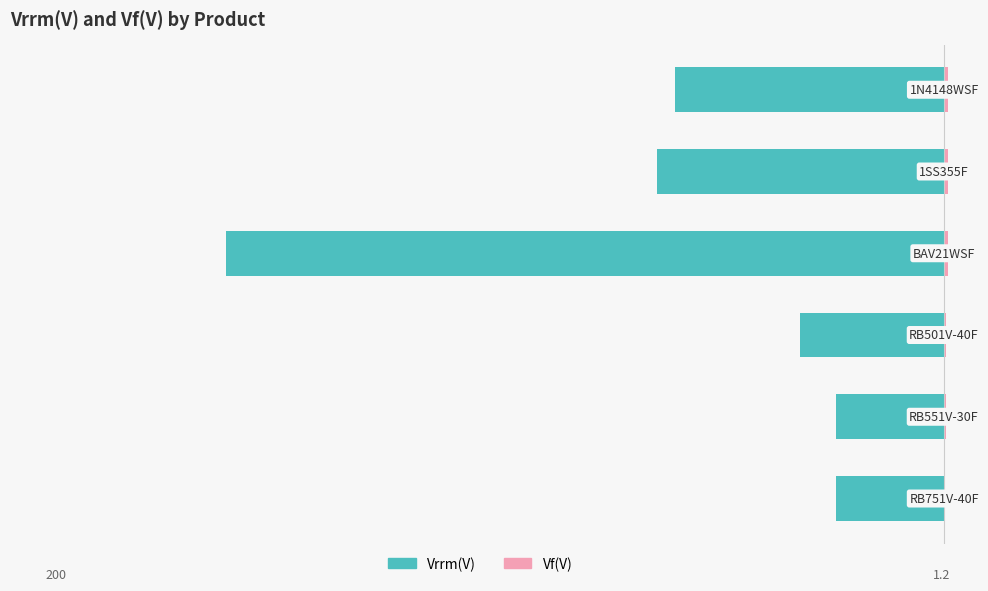

Read the Vf(V) value at −200.

0.6